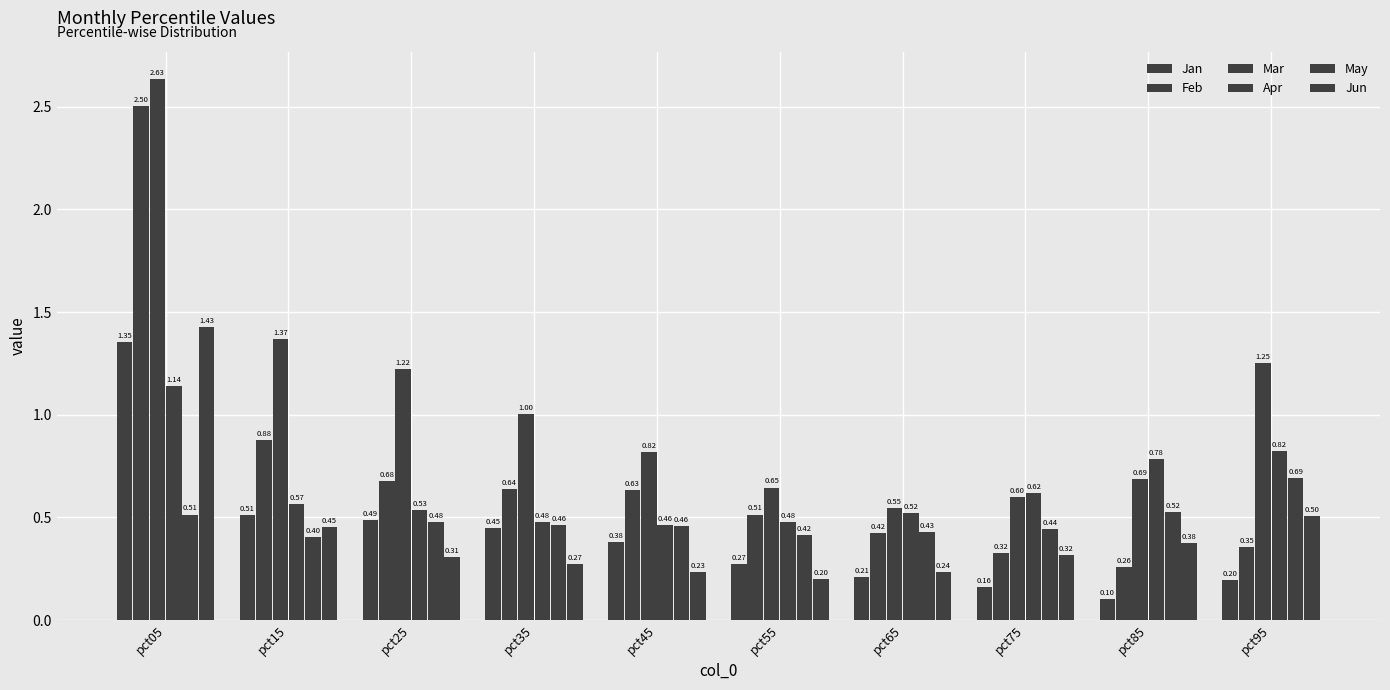

Count the number of data series in this chart.

6